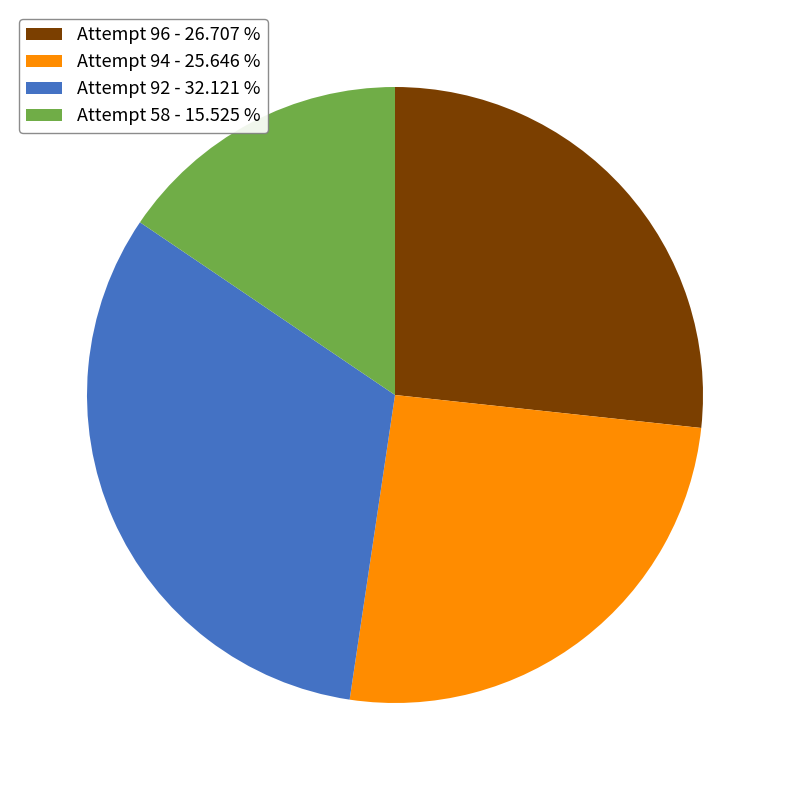

Combined, do Attempt 96 - 26.707 % and Attempt 58 - 15.525 % account for over 50%?

No